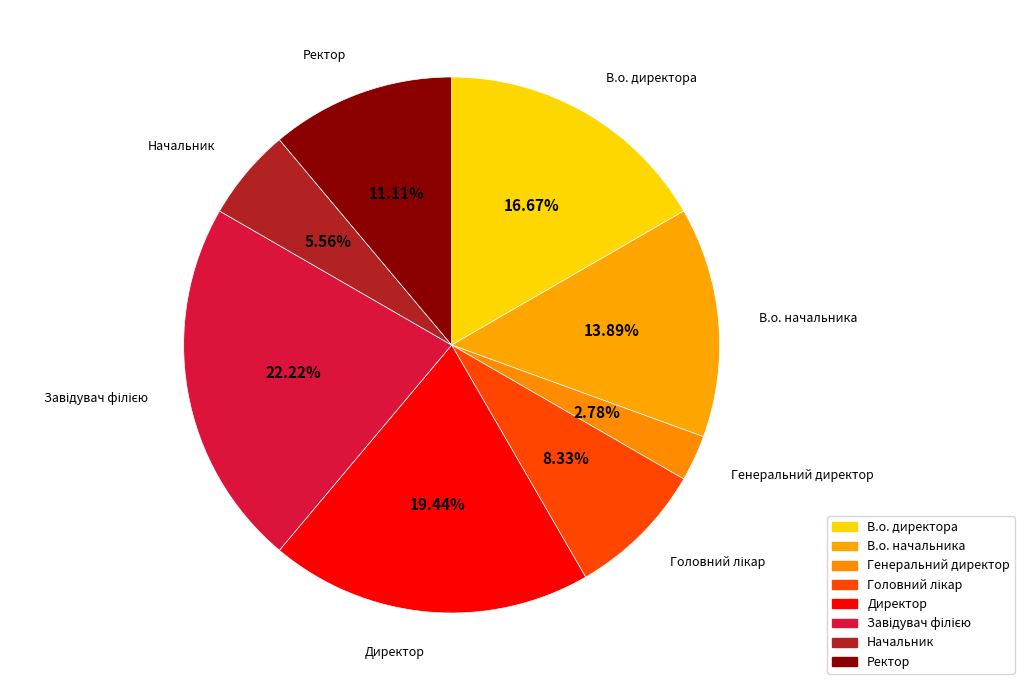

To the nearest percent, what is the difference between the Генеральний директор and Начальник slice percentages?

3%